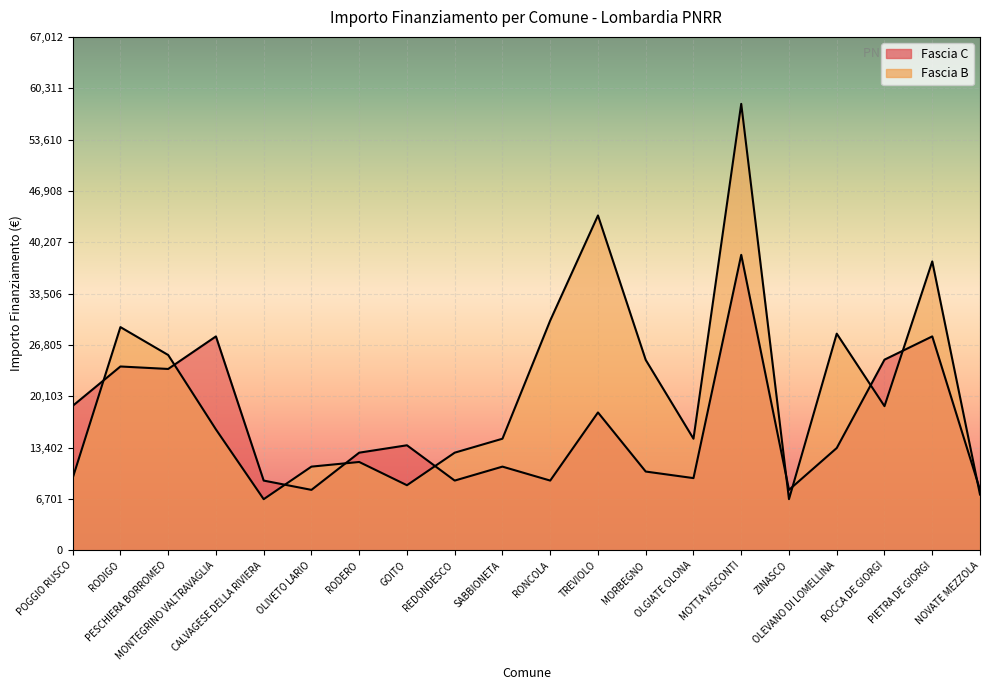

Is it true that Fascia C equals 17017 at MOTTA VISCONTI?

False